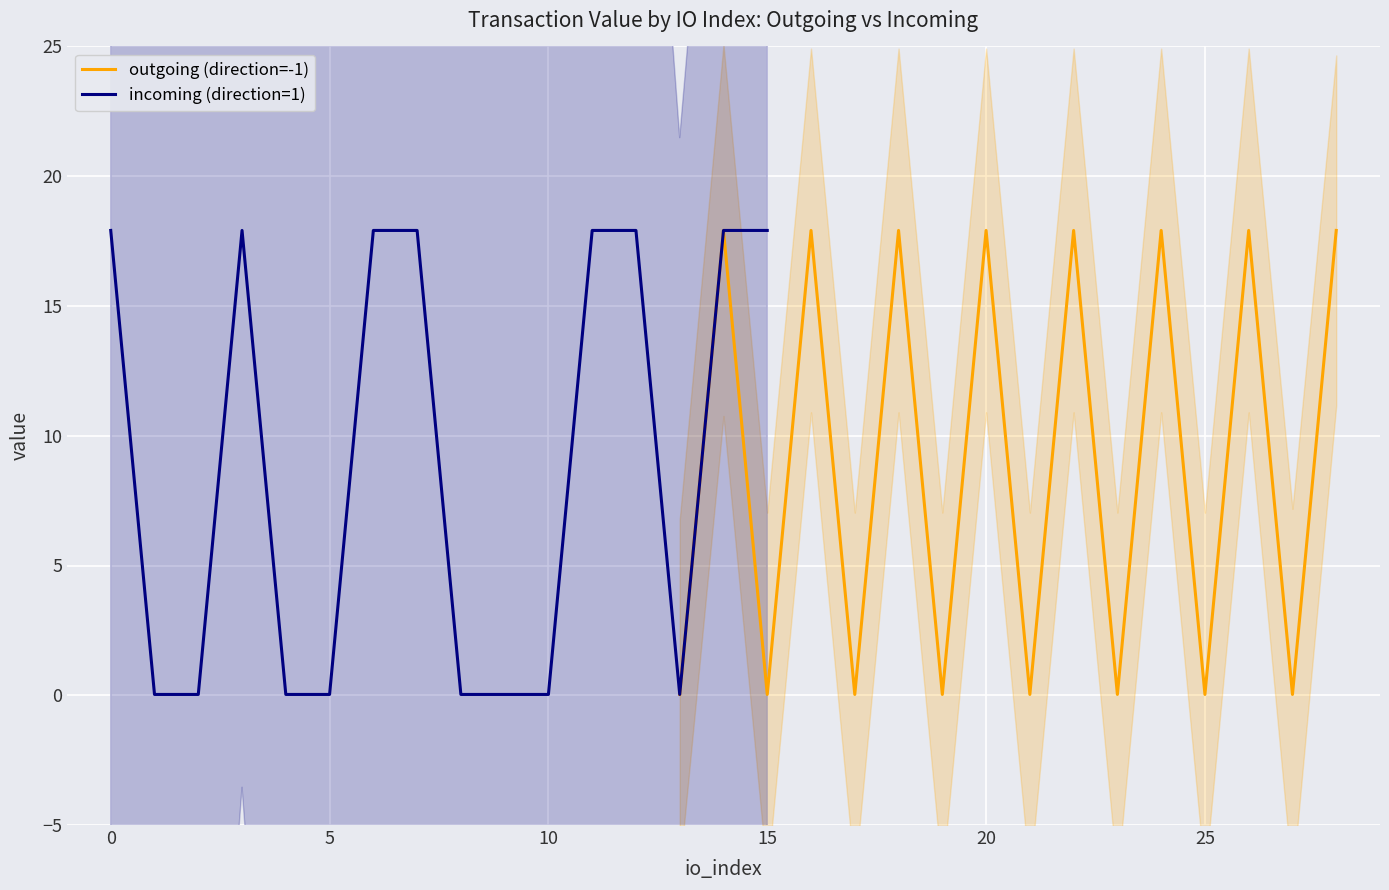

The incoming (direction=1) series shows 0.0 at 10. True or false?

True